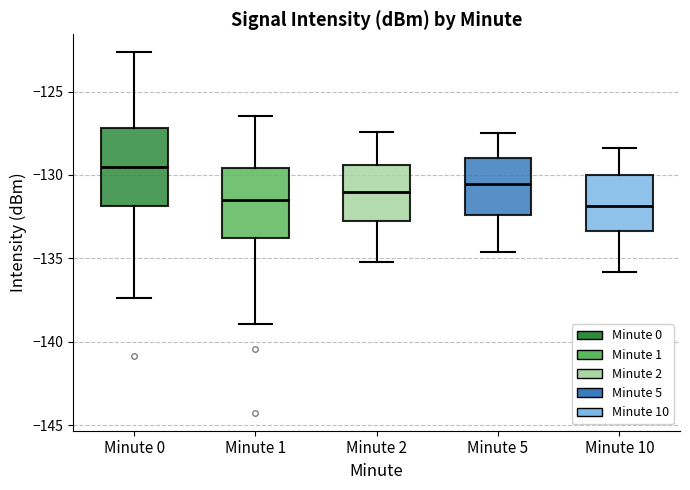

Which box has the highest median line?

Minute 0